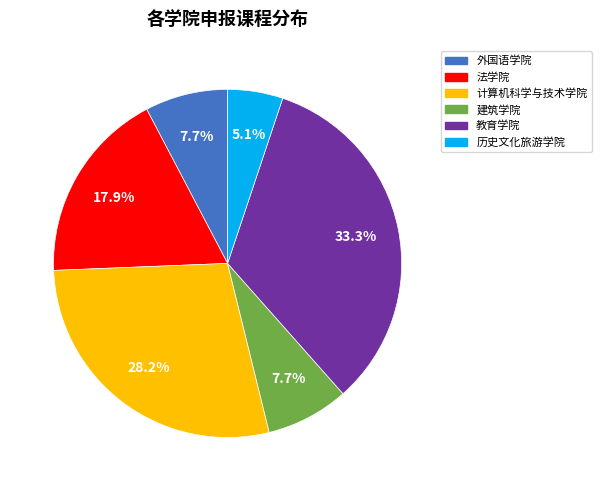

To the nearest percent, what is the combined percentage of 外国语学院 and 历史文化旅游学院?

13%